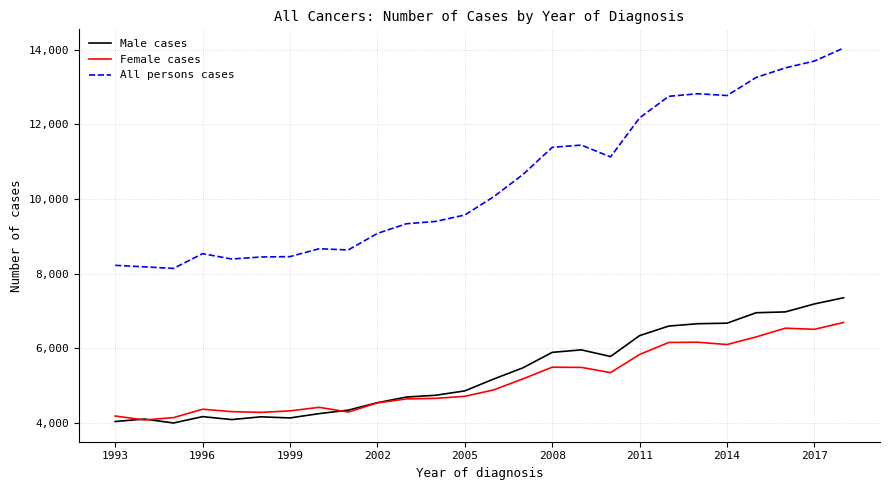

Which series has the largest range (max minus min)?

All persons cases